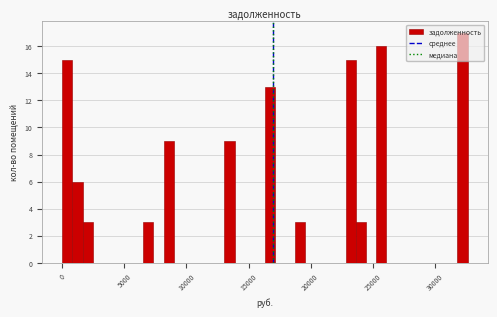

Read against the x-axis, roughly where is the centre of the tallest bar?

32000